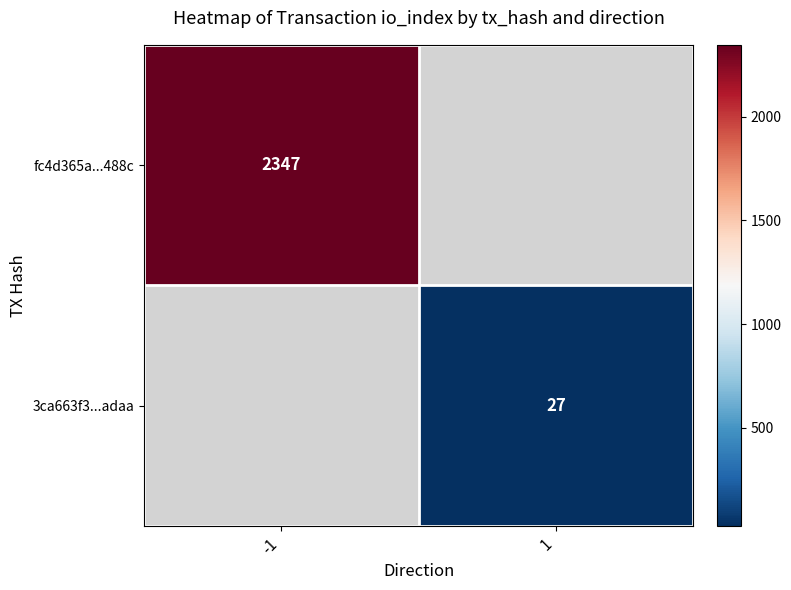

Is it true that fc4d365a...488c equals 694 at -1?

False